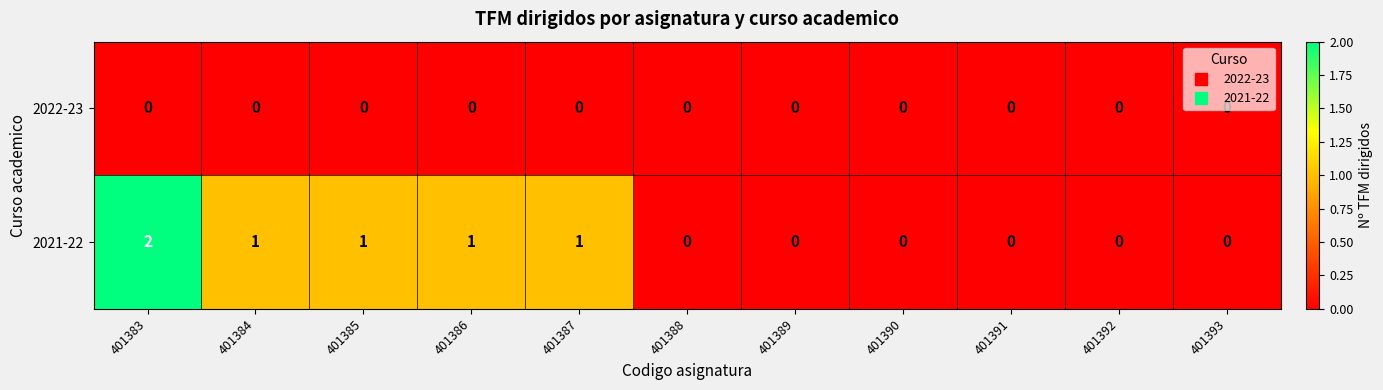

Which series has the widest spread of values?

2021-22